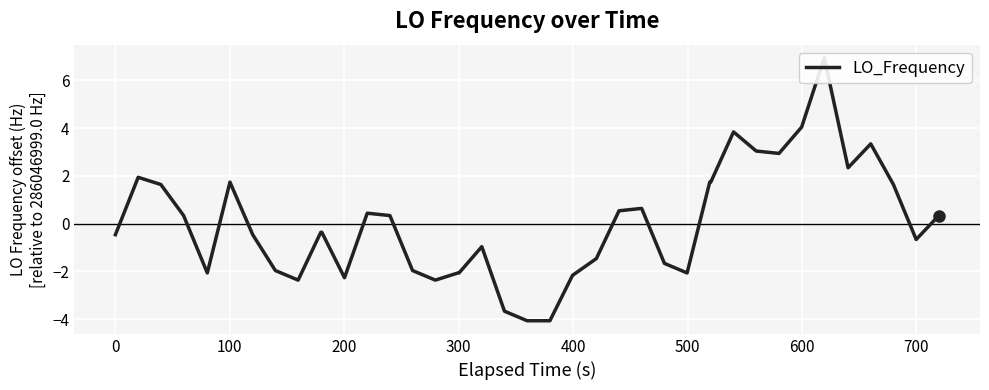

Does the chart display data point markers on the line(s)?

No